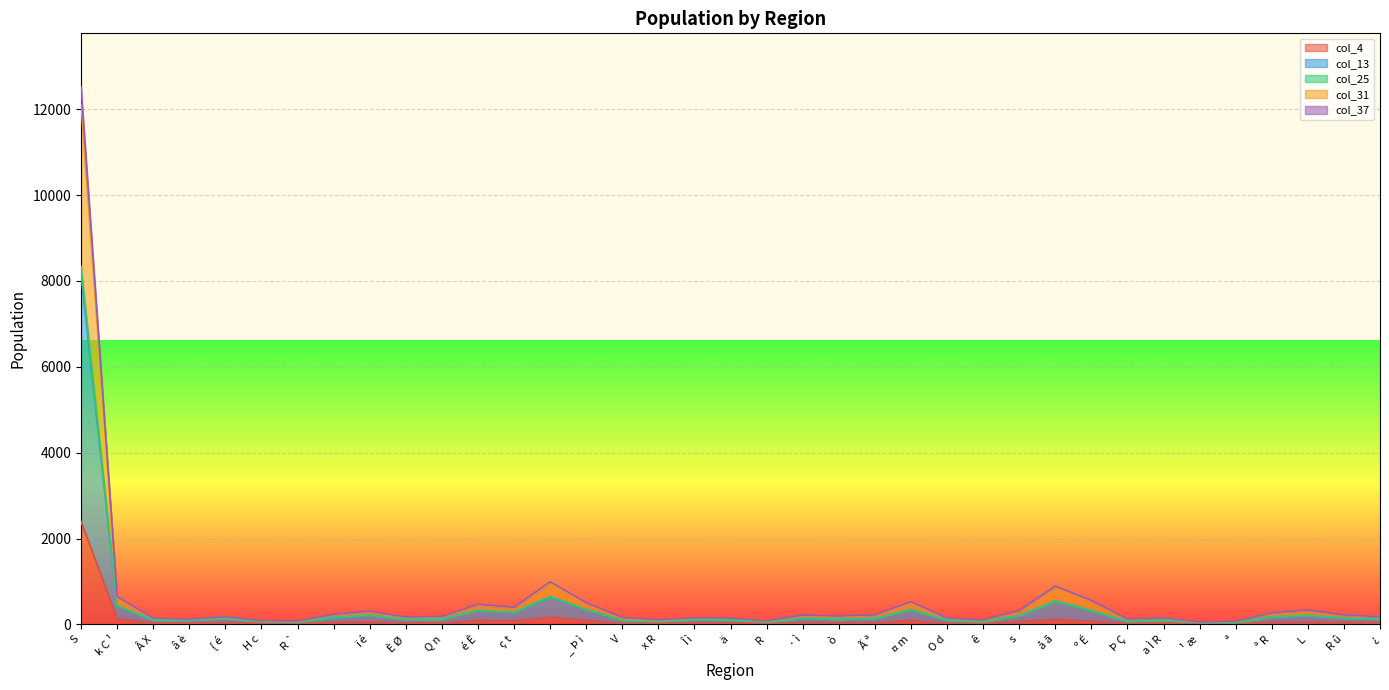

True or false: col_4 has a value of 29 at ª R.

False